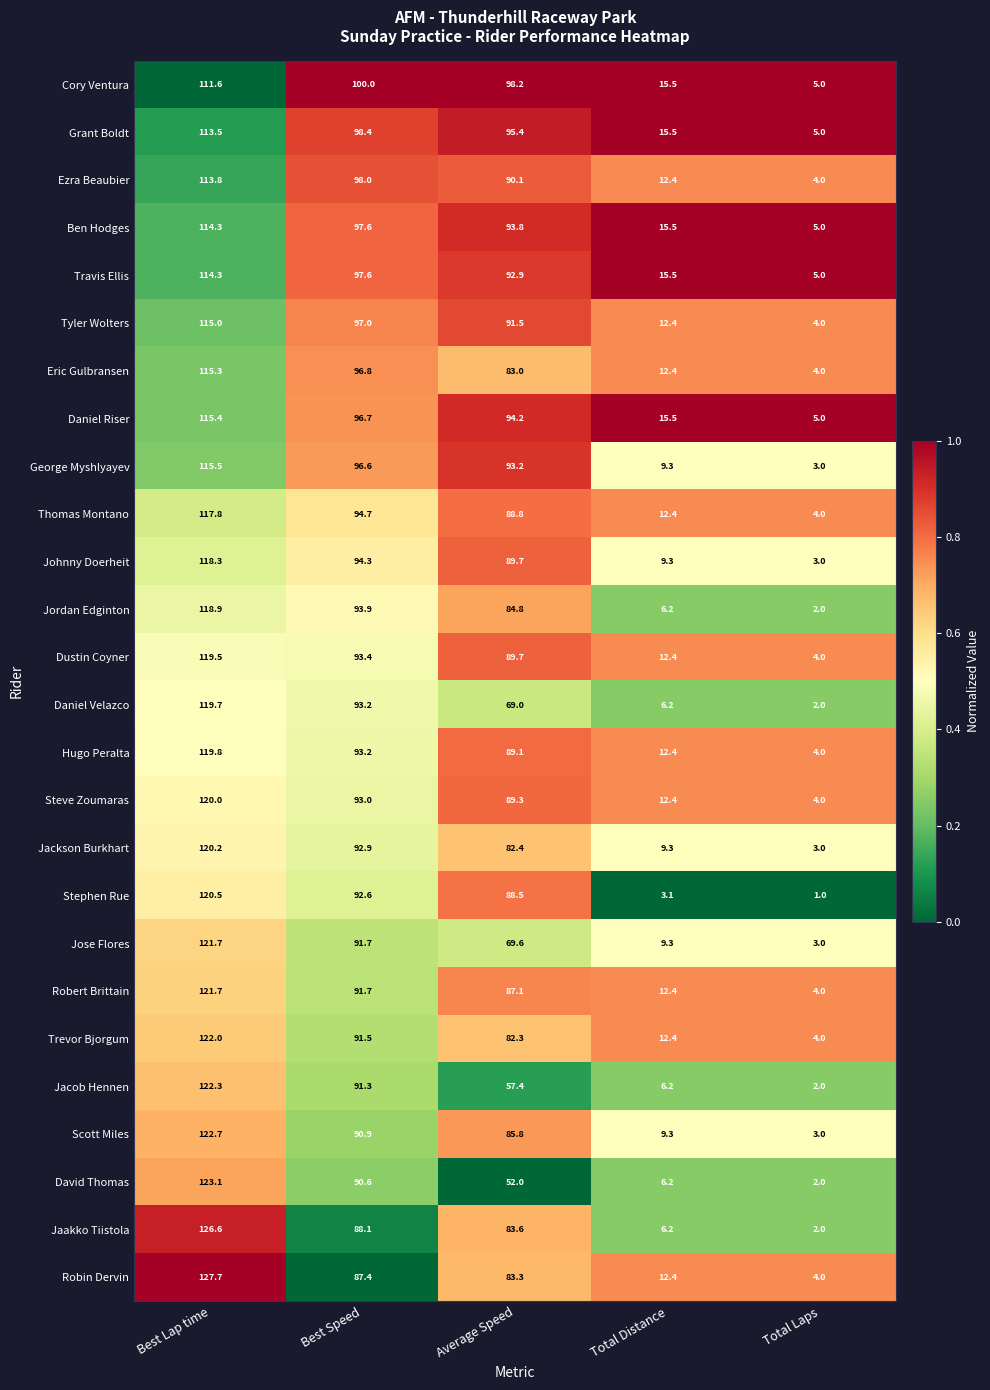

Which series has the largest total across all categories?

Cory Ventura